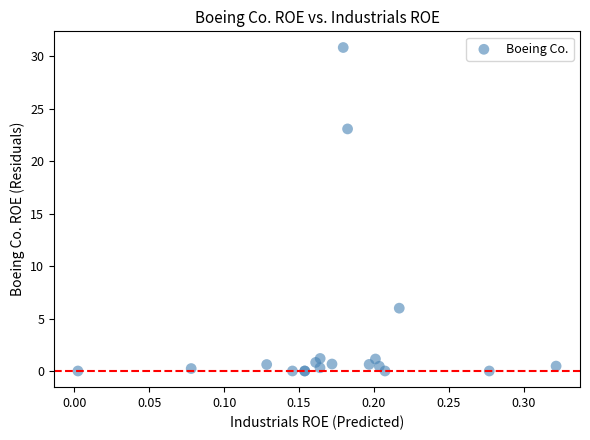

What Y value in the scatter plot is closest to 15?

23.1